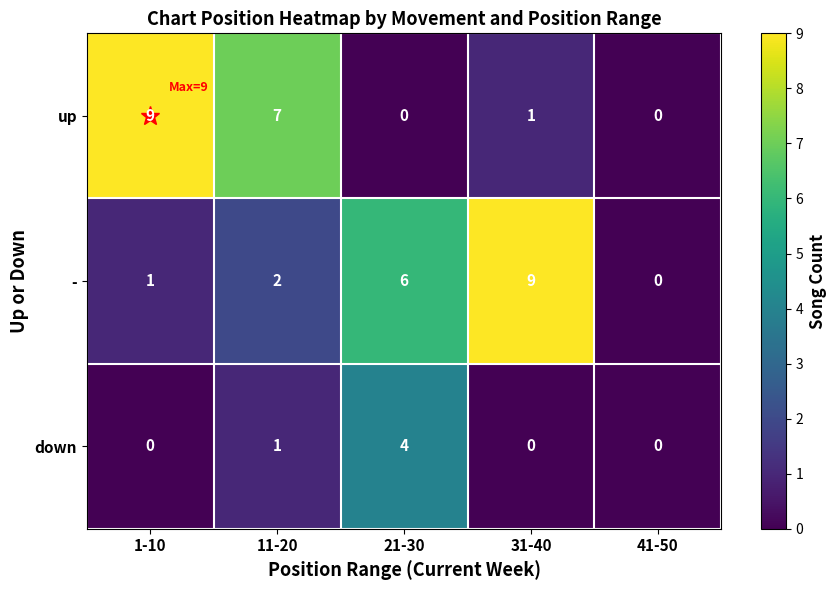

Which series has the largest total across all categories?

-